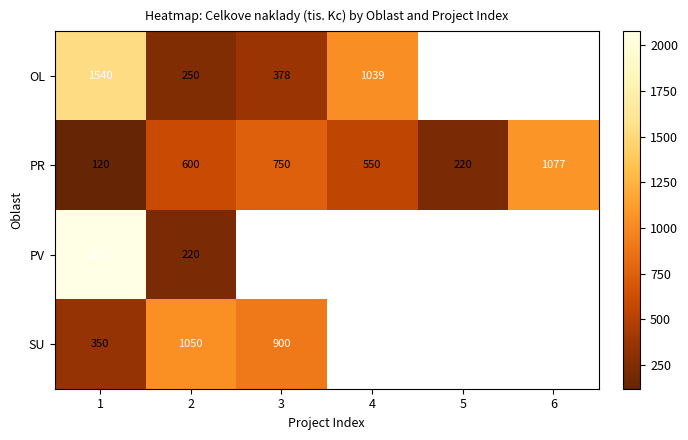

How many PR values are between 220 and 750?

4